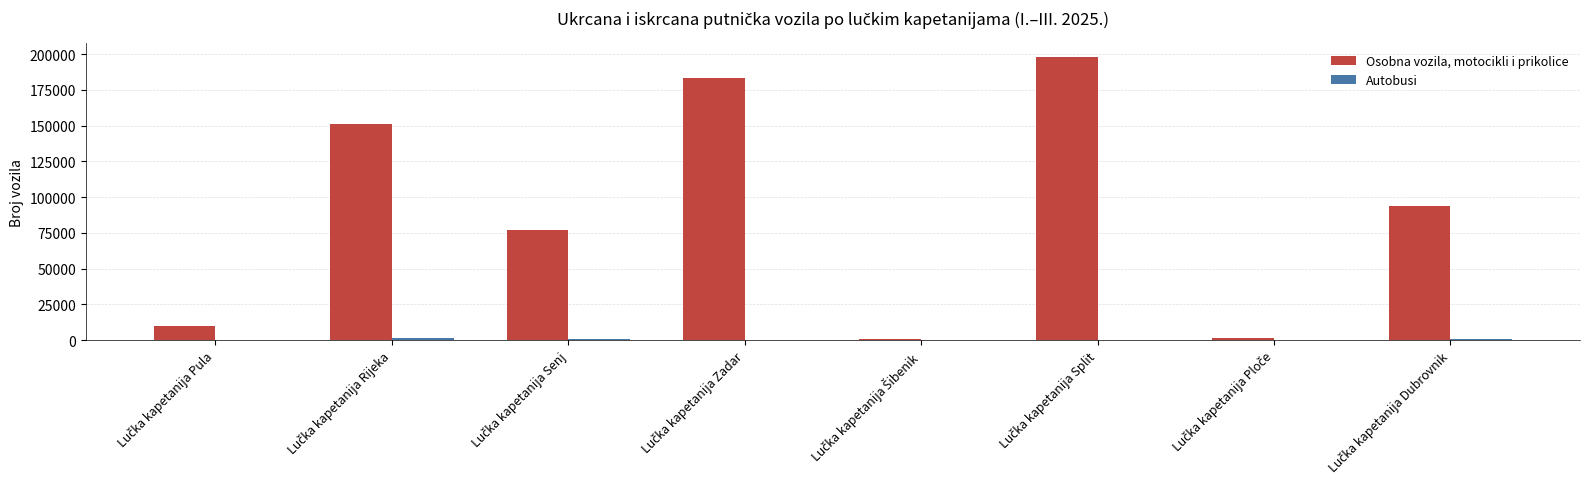

Which series has the largest total across all categories?

Osobna vozila, motocikli i prikolice